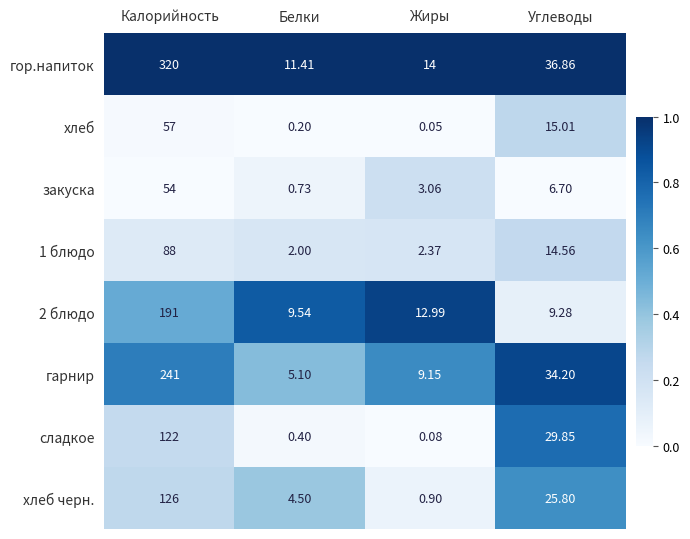

Which series changed the most between Белки and Жиры?

гарнир